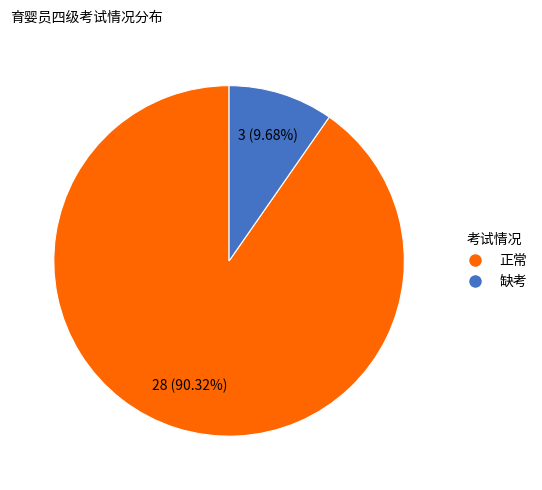

To the nearest percent, what is the difference between the largest and smallest slice percentages?

81%